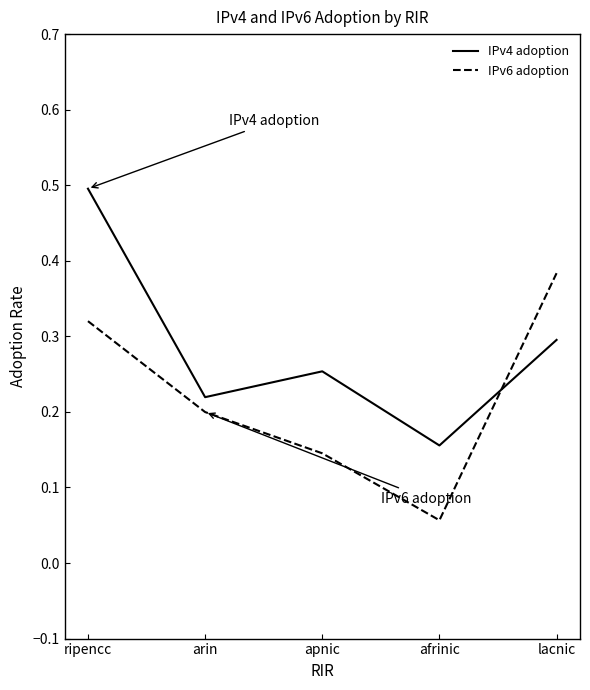

Is it true that IPv6 adoption equals 0.1 at arin?

False